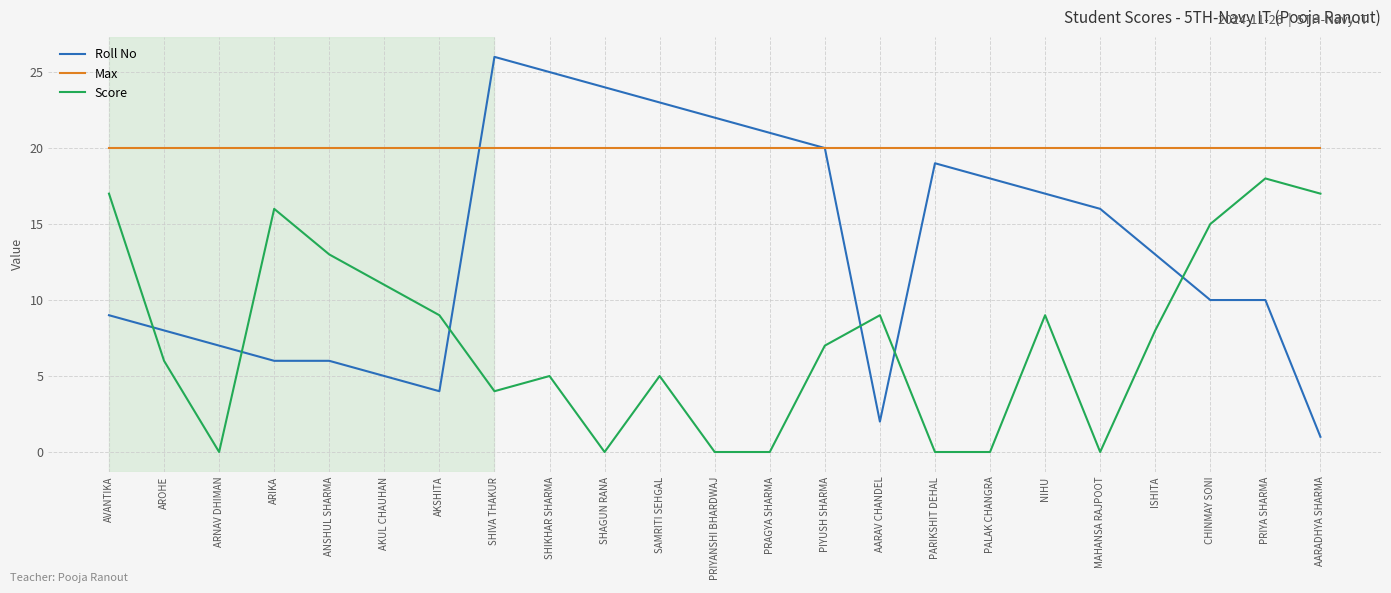

At which label does Roll No reach its minimum?

AARADHYA SHARMA